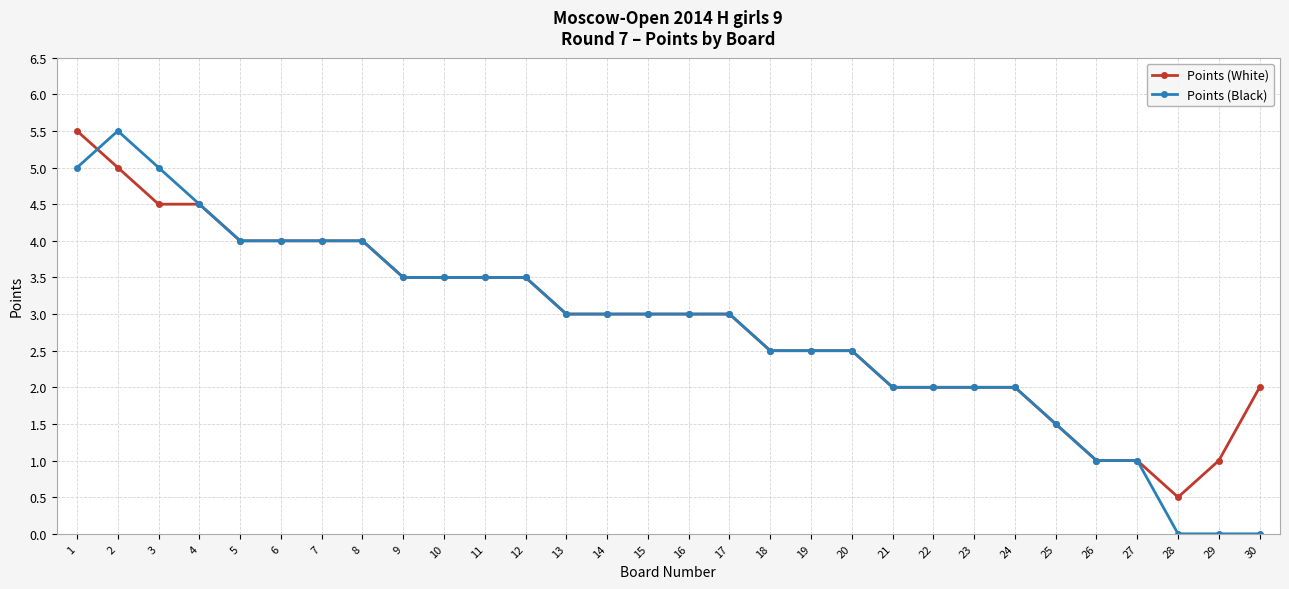

Reading right to left, extract all data points from this chart.

Points (White): 30=2.0	29=1.0	28=0.5	27=1.0	26=1.0	25=1.5	24=2.0	23=2.0	22=2.0	21=2.0	20=2.5	19=2.5	18=2.5	17=3.0	16=3.0	15=3.0	14=3.0	13=3.0	12=3.5	11=3.5	10=3.5	9=3.5	8=4.0	7=4.0	6=4.0	5=4.0	4=4.5	3=4.5	2=5.0	1=5.5
Points (Black): 30=0.0	29=0.0	28=0.0	27=1.0	26=1.0	25=1.5	24=2.0	23=2.0	22=2.0	21=2.0	20=2.5	19=2.5	18=2.5	17=3.0	16=3.0	15=3.0	14=3.0	13=3.0	12=3.5	11=3.5	10=3.5	9=3.5	8=4.0	7=4.0	6=4.0	5=4.0	4=4.5	3=5.0	2=5.5	1=5.0